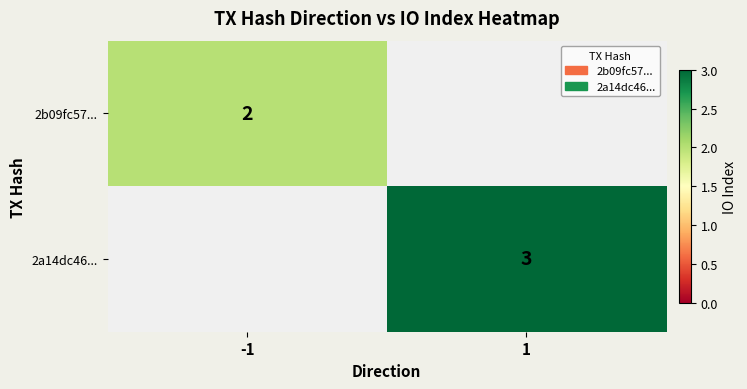

Is it true that 2b09fc57... equals 2 at -1?

True